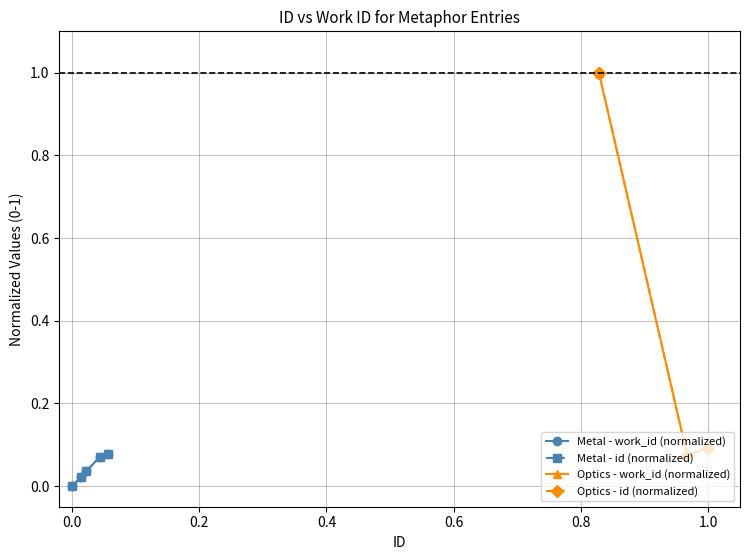

Between 0.4 and −0.2, which is larger?

0.4